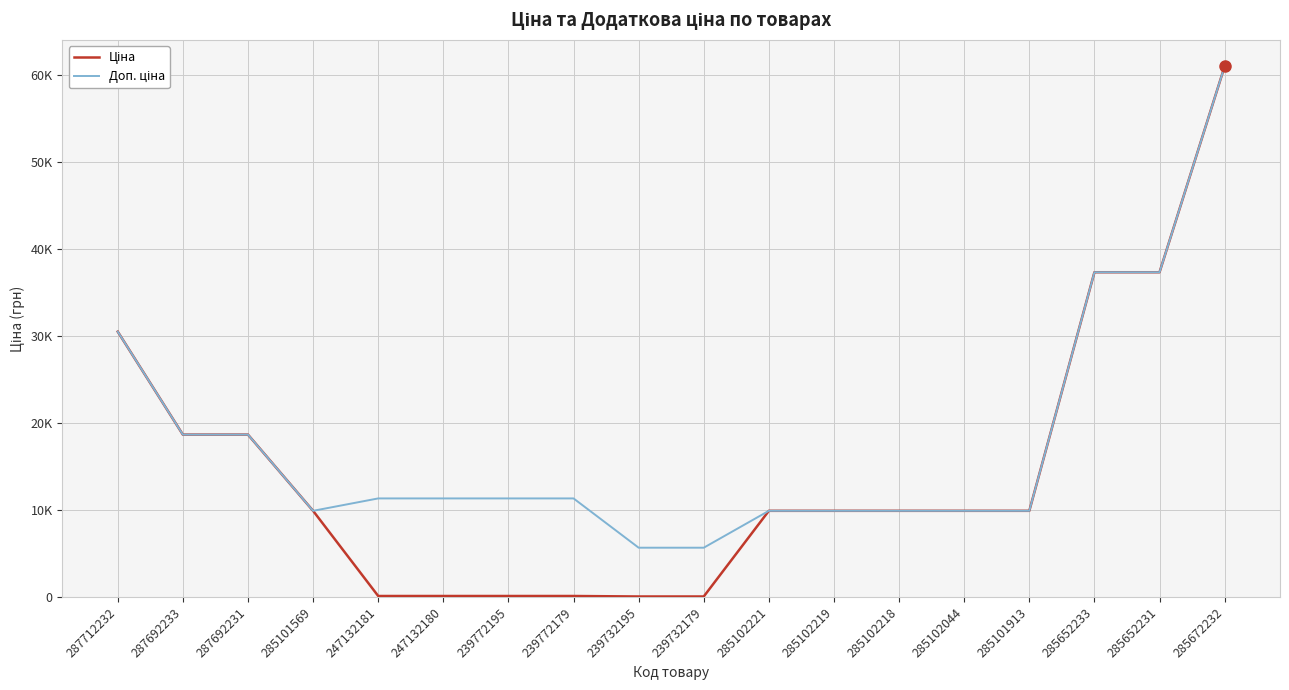

Which category has the highest value across all series?

285672232